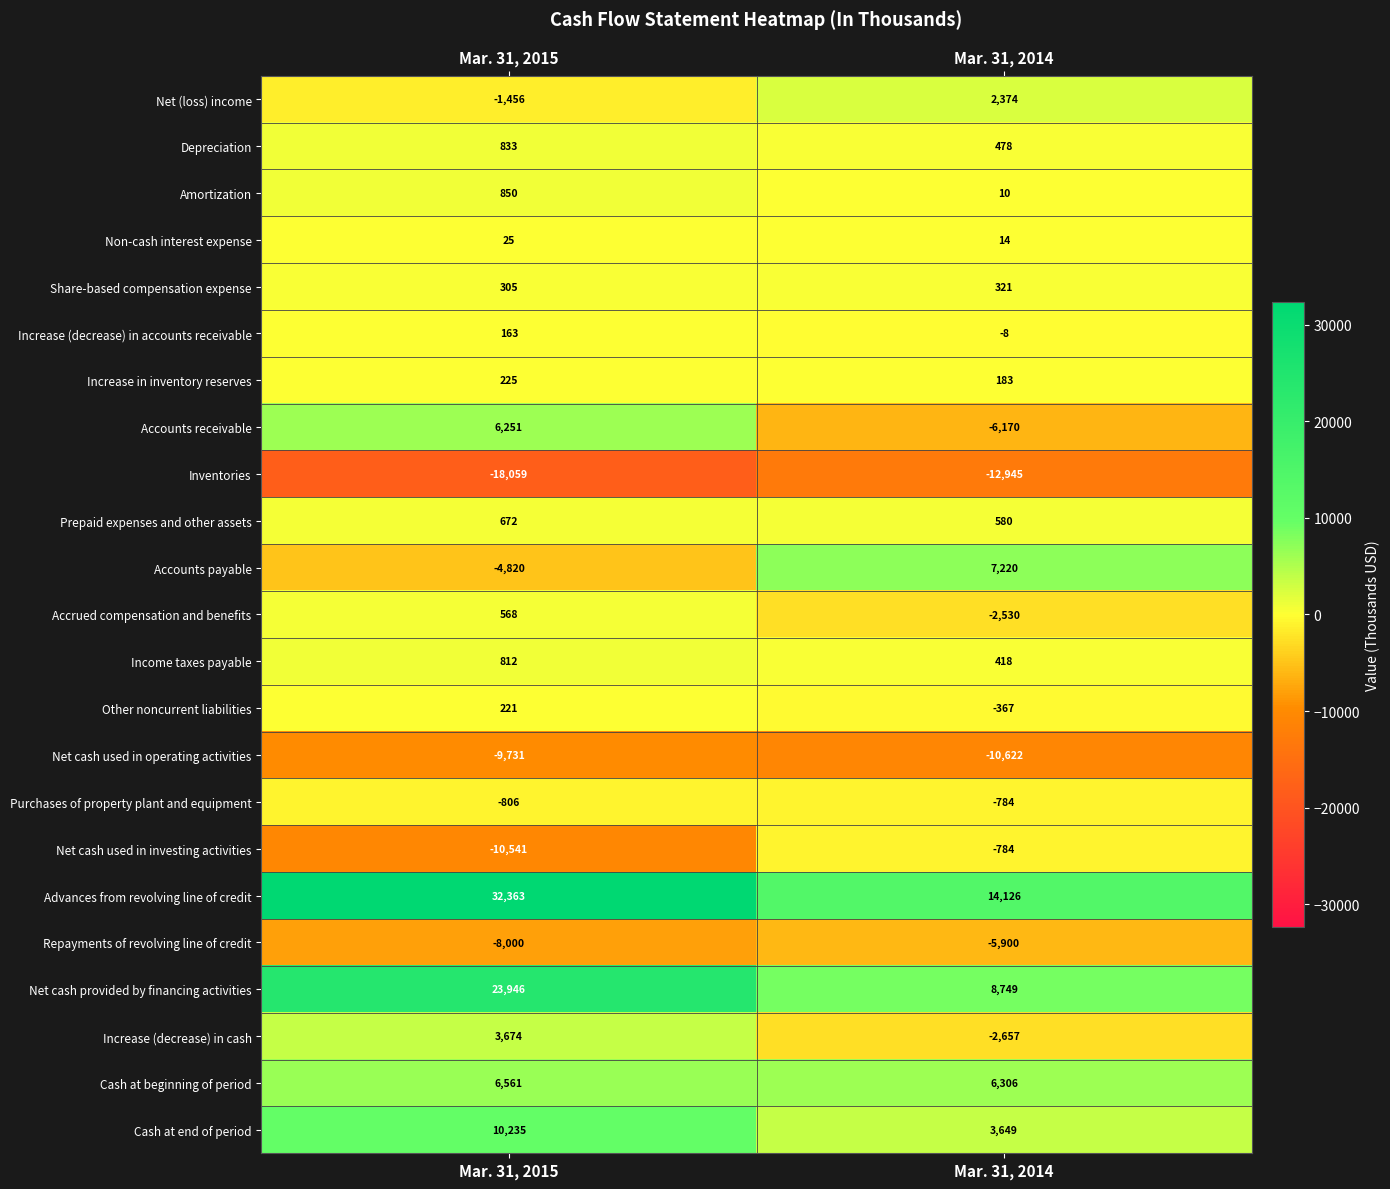

What is the sum of all Repayments of revolving line of credit values?

-13900